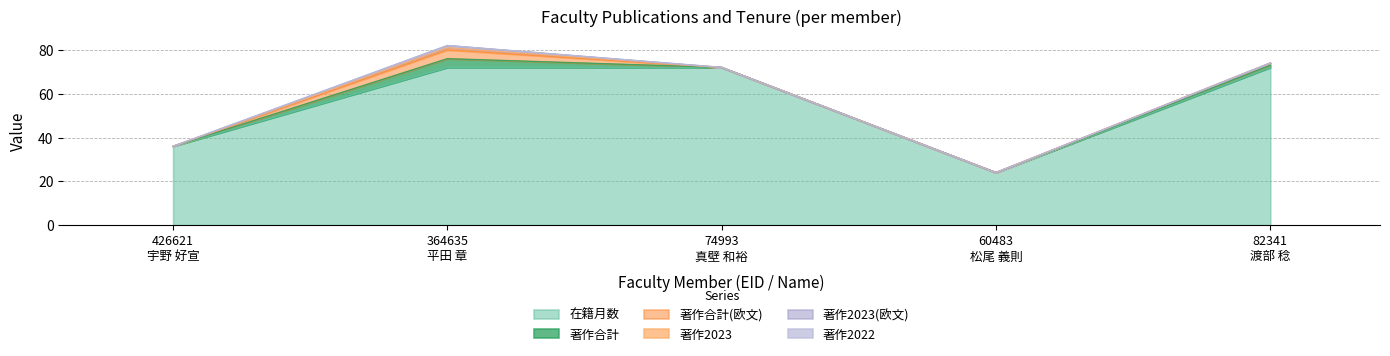

Reading left to right, extract all data points from this chart.

在籍月数: 36	72	72	24	72
著作合計: 0	4	0	0	1
著作合計(欧文): 0	4	0	0	1
著作2023: 0	1	0	0	0
著作2023(欧文): 0	1	0	0	0
著作2022: 0	0	0	0	0